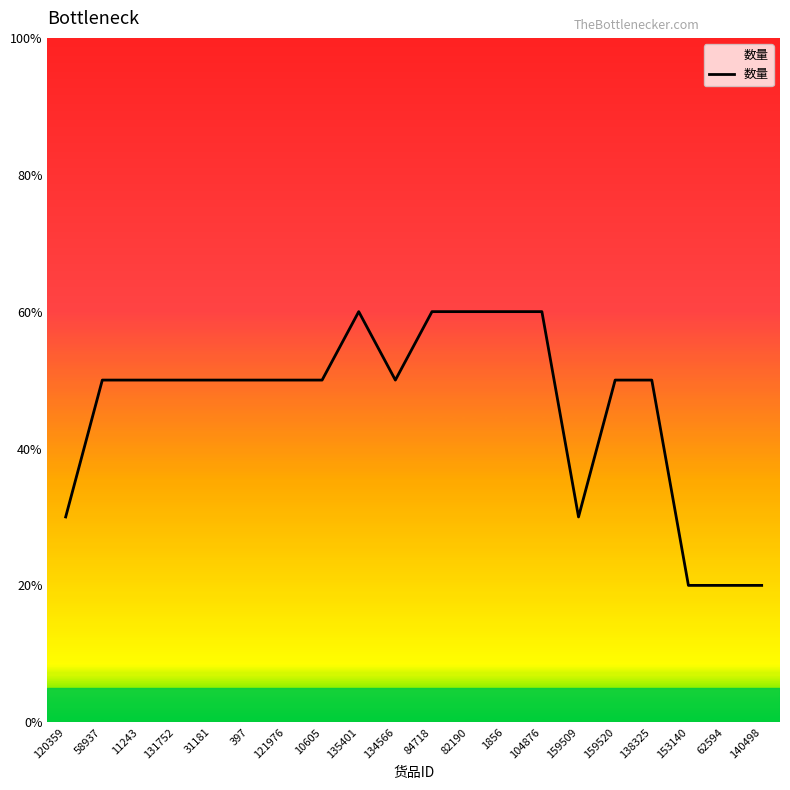

Is this an area chart (filled region under the line)?

Yes